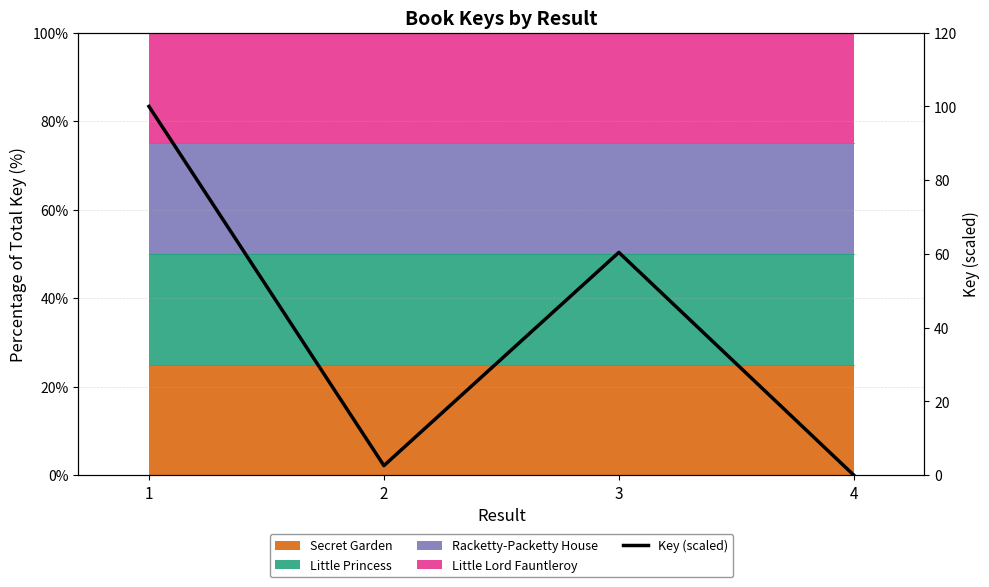

At which category does the data reach its first local peak?

3